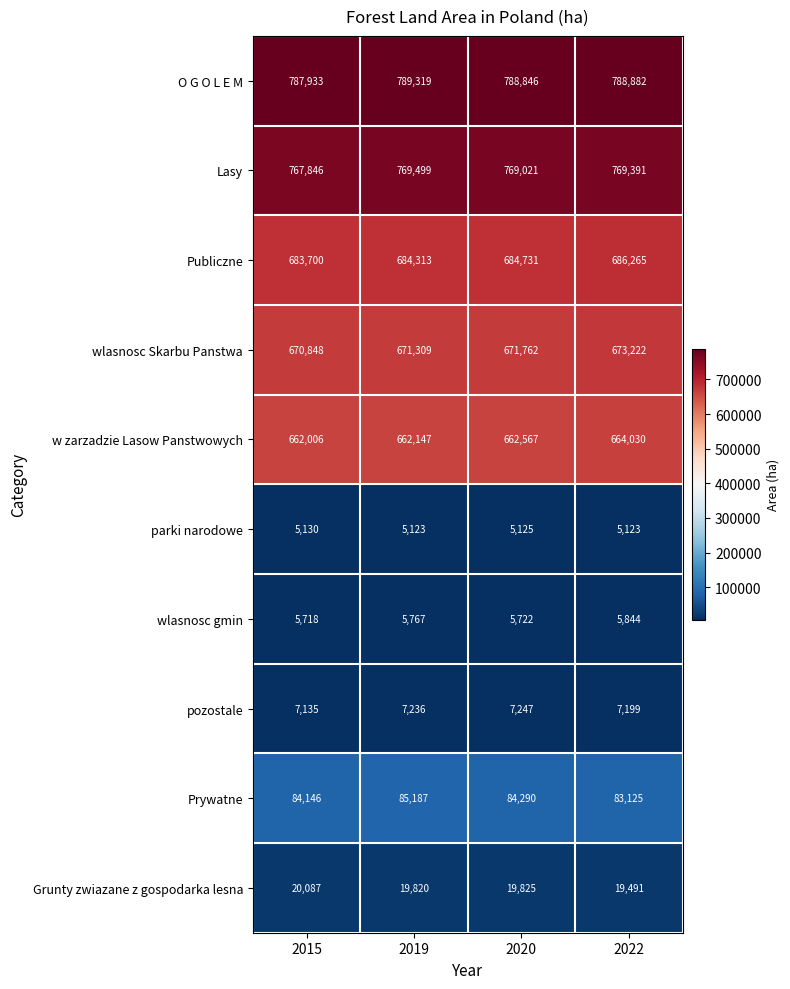

Between 2015 and 2022, which series saw the biggest shift?

Publiczne